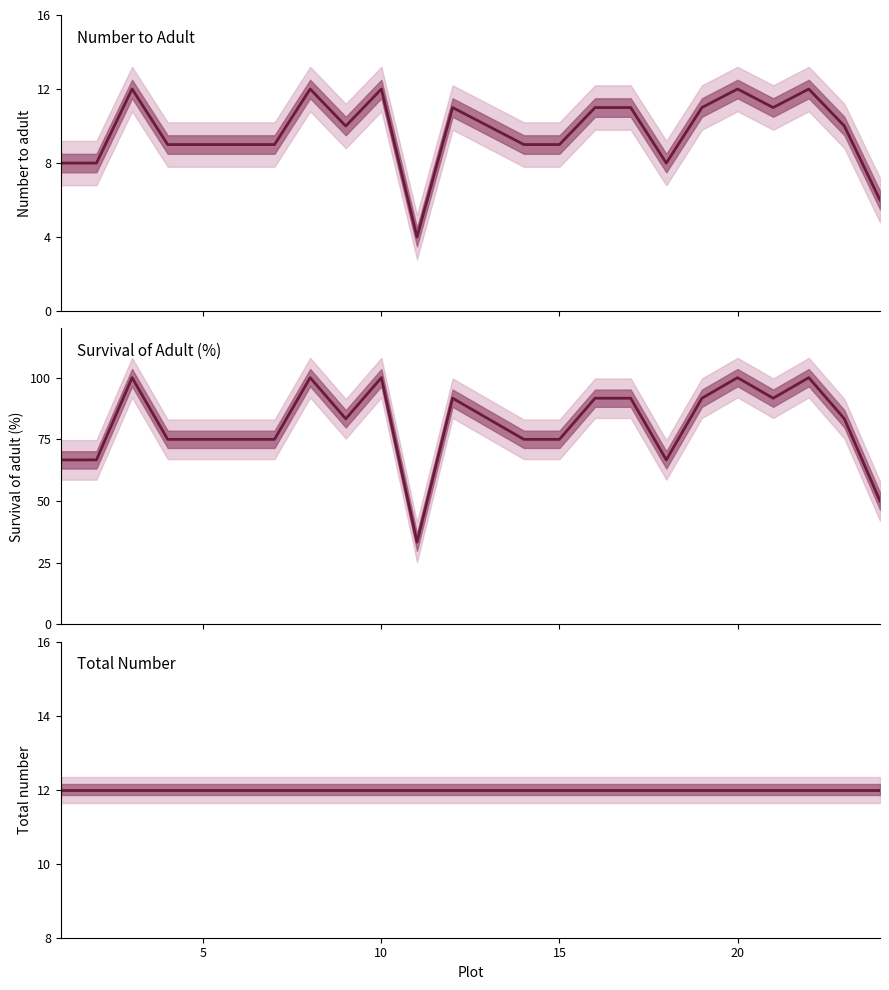

Is this an area chart (filled region under the line)?

No